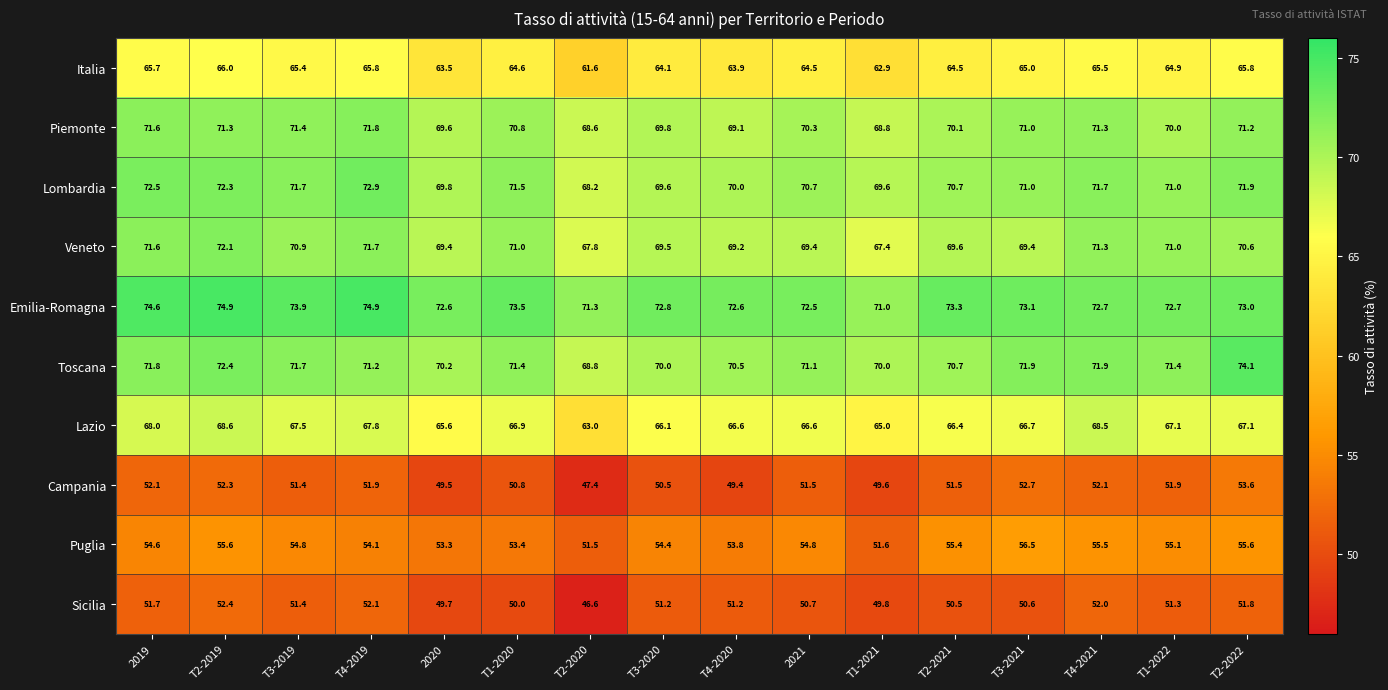

Which series has the largest range (max minus min)?

Campania